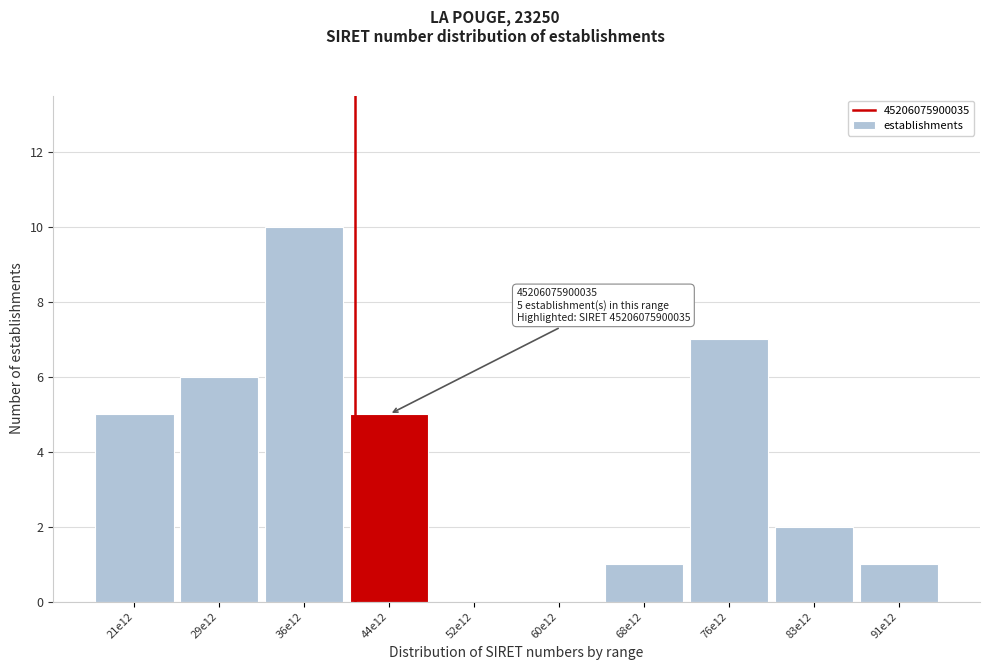

Reading left to right, extract all data points from this chart.

21e12=5	29e12=6	36e12=10	44e12=5	52e12=0	60e12=0	68e12=1	76e12=7	83e12=2	91e12=1